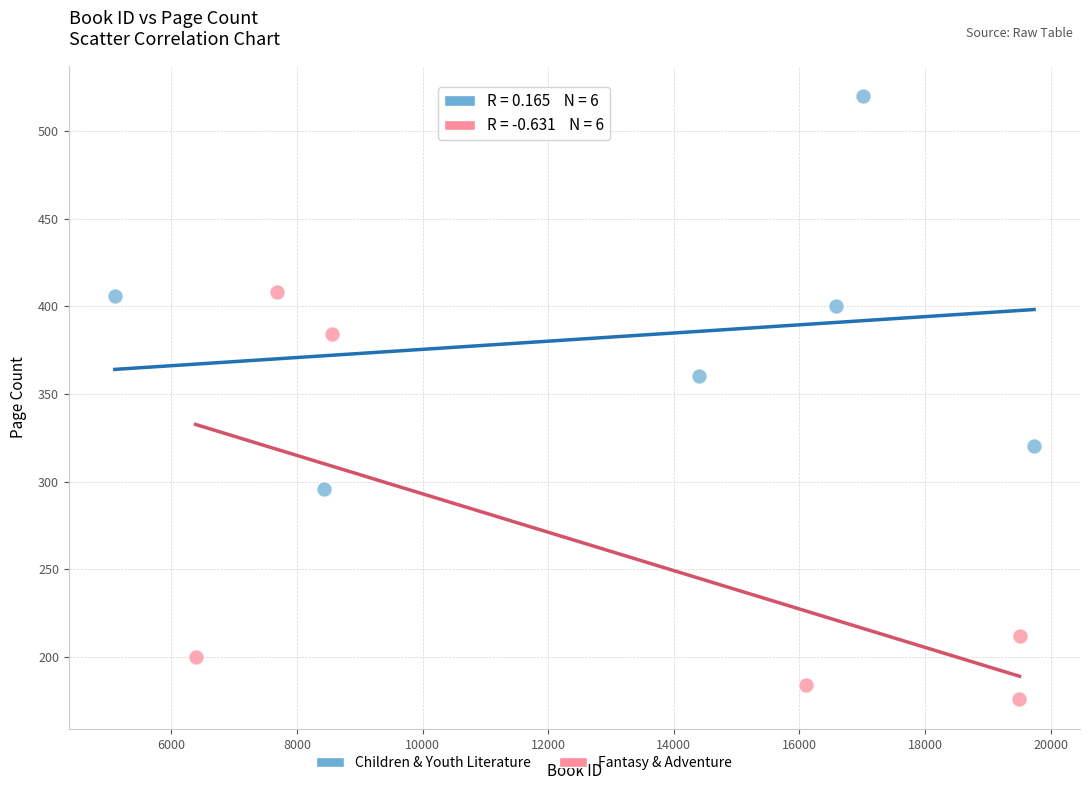

Which series has the widest spread of Y values?

Fantasy & Adventure